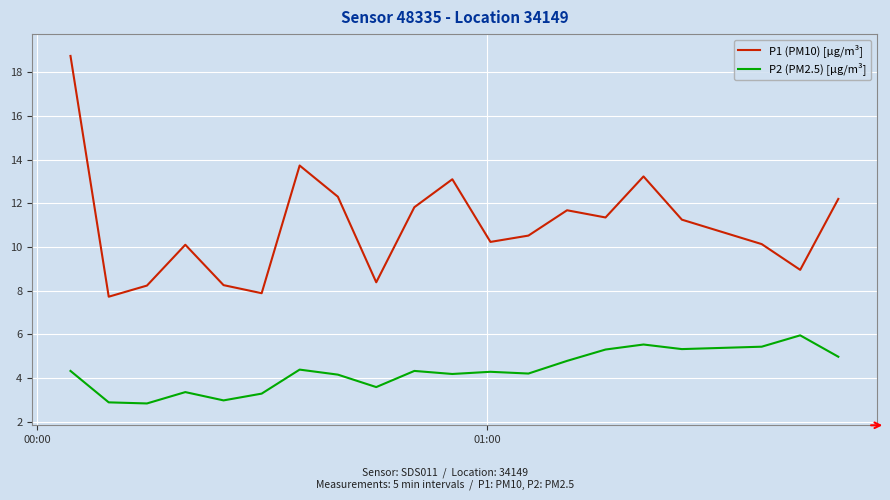

Which series has the widest spread of values?

P1 (PM10) [µg/m³]